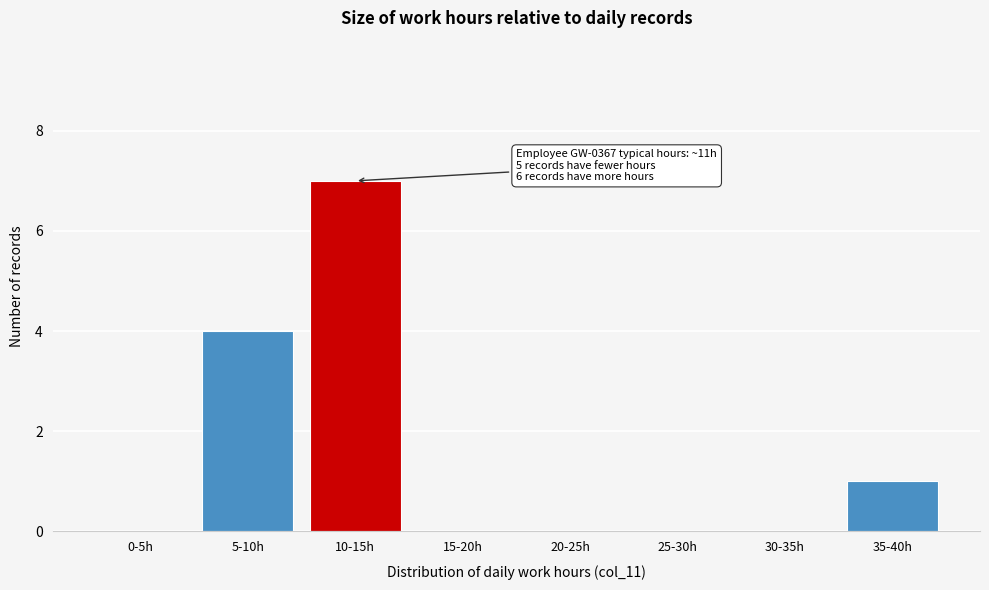

Reading left to right, list all the values displayed in this chart.

0-5h=0	5-10h=4	10-15h=7	15-20h=0	20-25h=0	25-30h=0	30-35h=0	35-40h=1